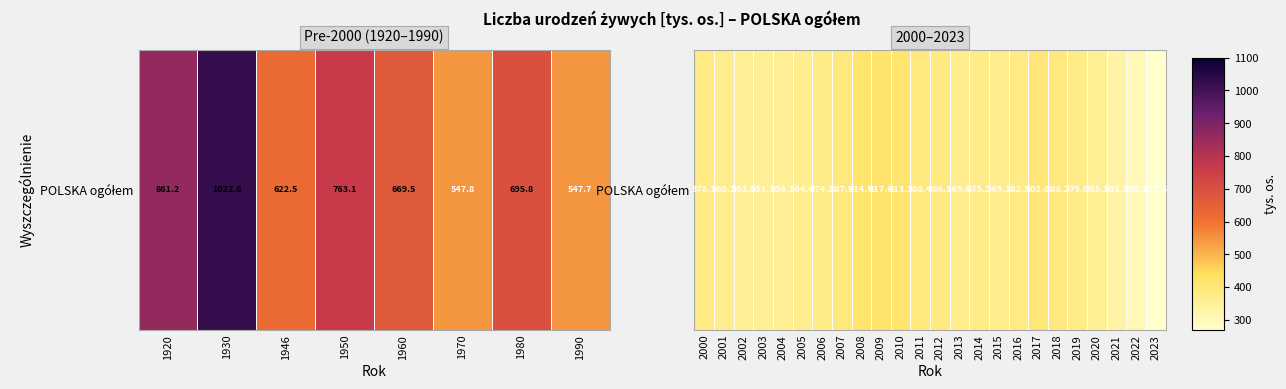

What is the approximate value at 2012?

386.3